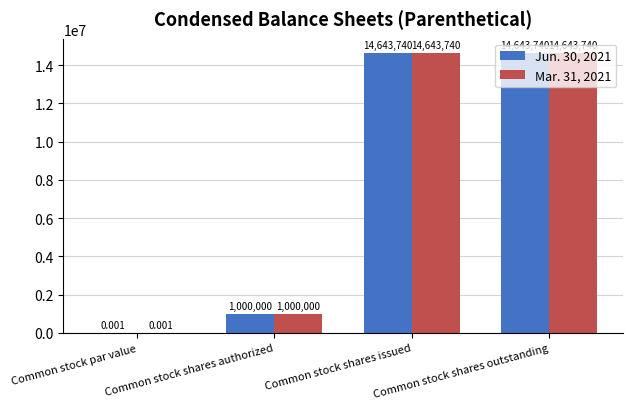

What is the difference between the Mar. 31, 2021 values at Common stock shares issued and Common stock shares authorized?

13643740.0